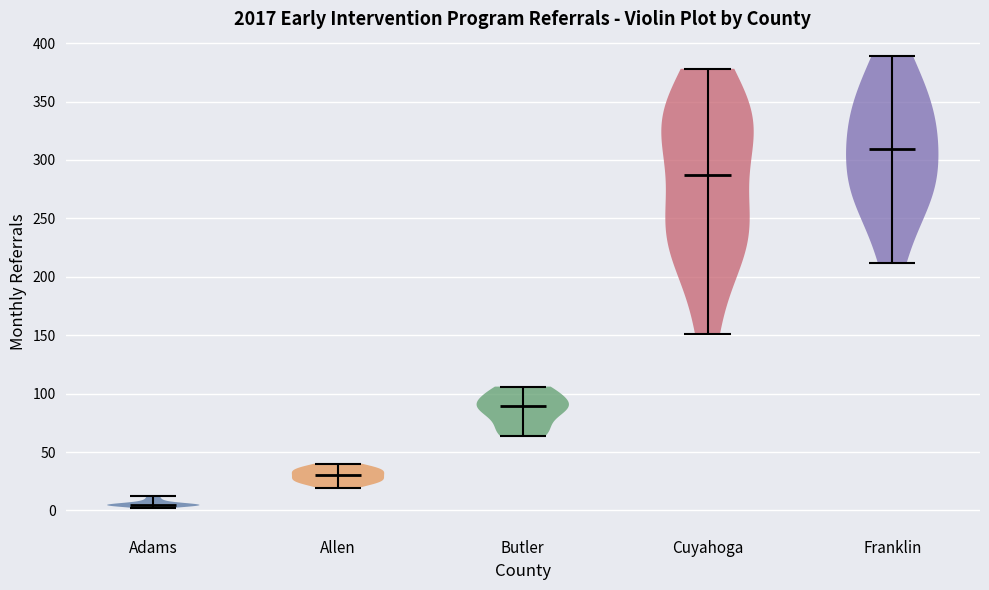

Reading left to right, read every violin against the y-axis: where its median line is, and the lowest and highest points it reaches. The values are not printed on the chart, so give them approximately, as read against the axis.

Adams: median line 5, lowest point 0, highest point 10
Allen: median line 30, lowest point 20, highest point 40
Butler: median line 90, lowest point 65, highest point 105
Cuyahoga: median line 285, lowest point 150, highest point 380
Franklin: median line 310, lowest point 210, highest point 390